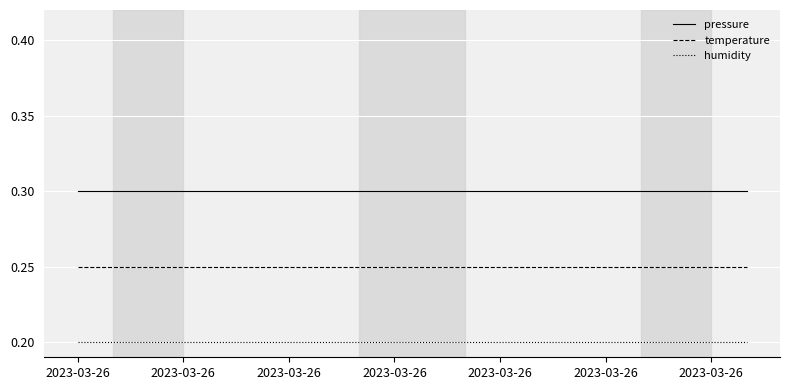

Which series has the largest total across all categories?

pressure